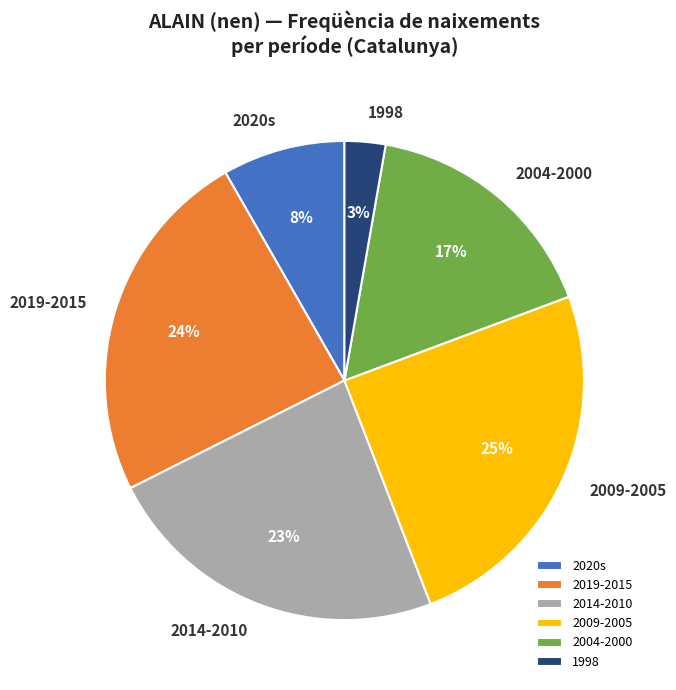

Which has a higher value, 2009-2005 or 2020s?

2009-2005